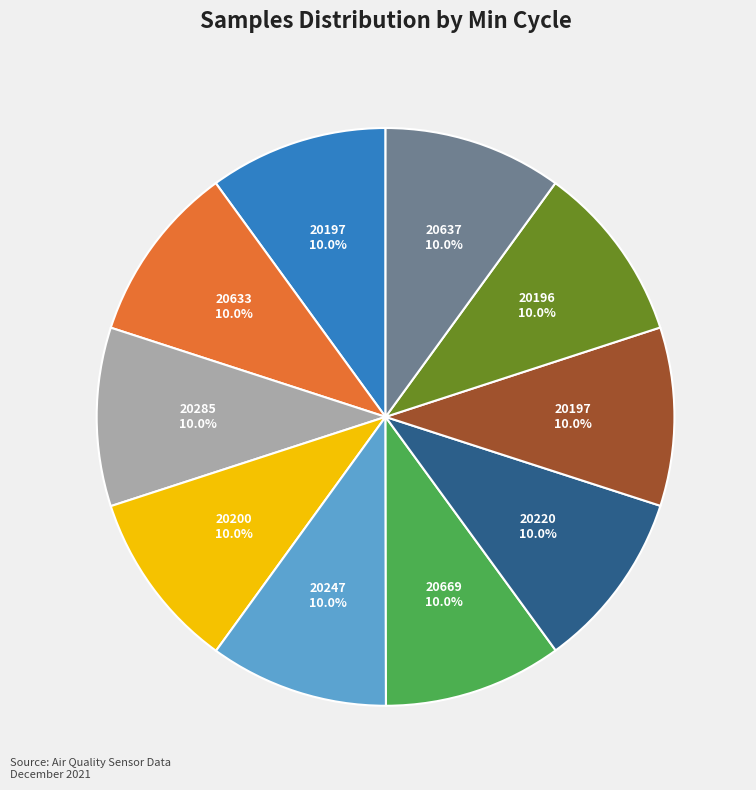

Is there a majority slice in this chart?

No